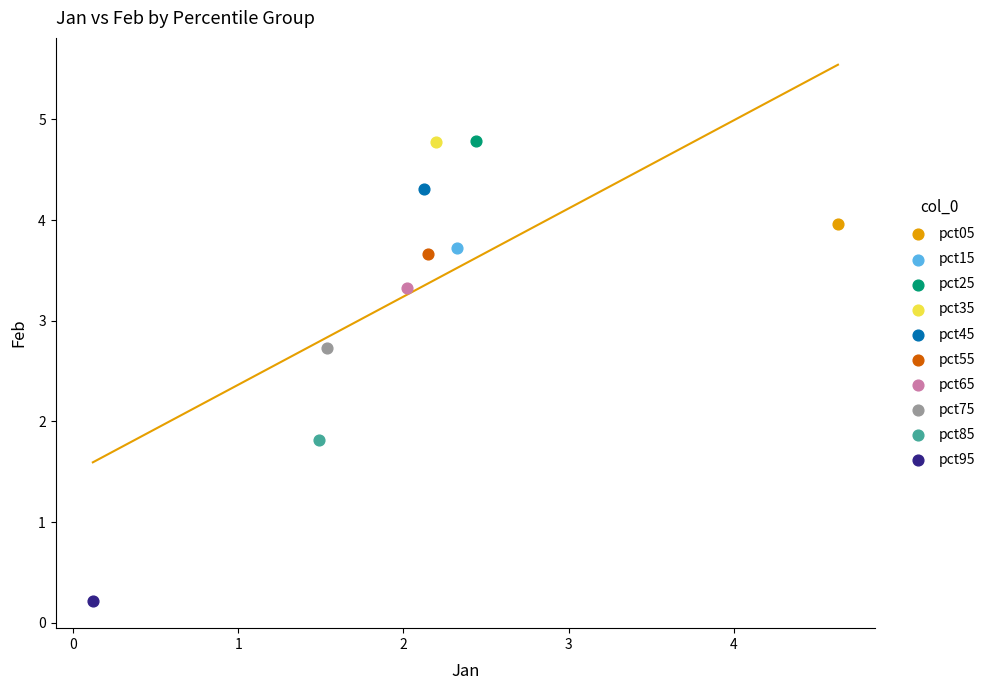

What are all the series names shown in the legend?

pct05, pct15, pct25, pct35, pct45, pct55, pct65, pct75, pct85, pct95